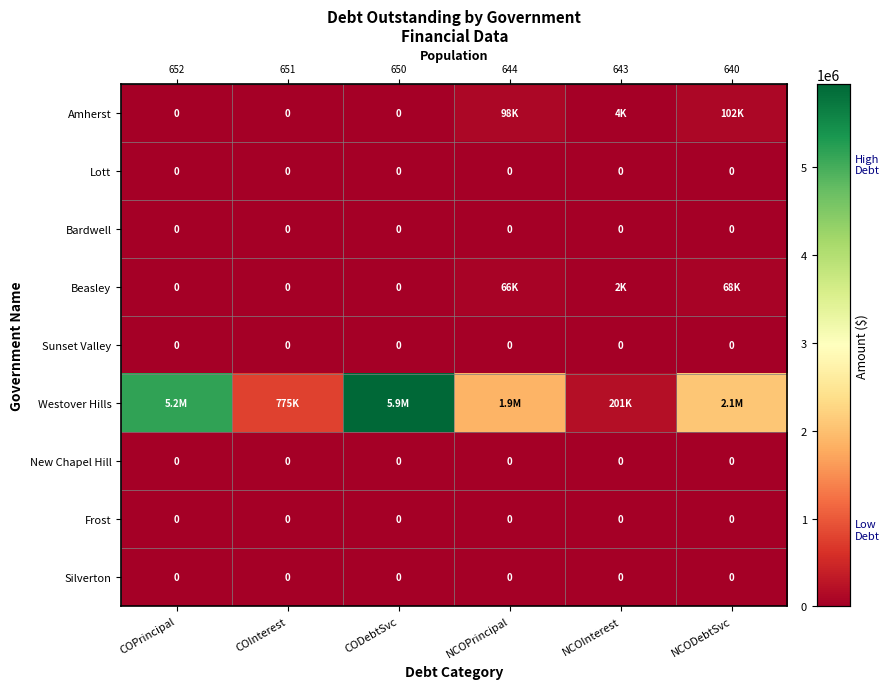

Count the number of data series in this chart.

9